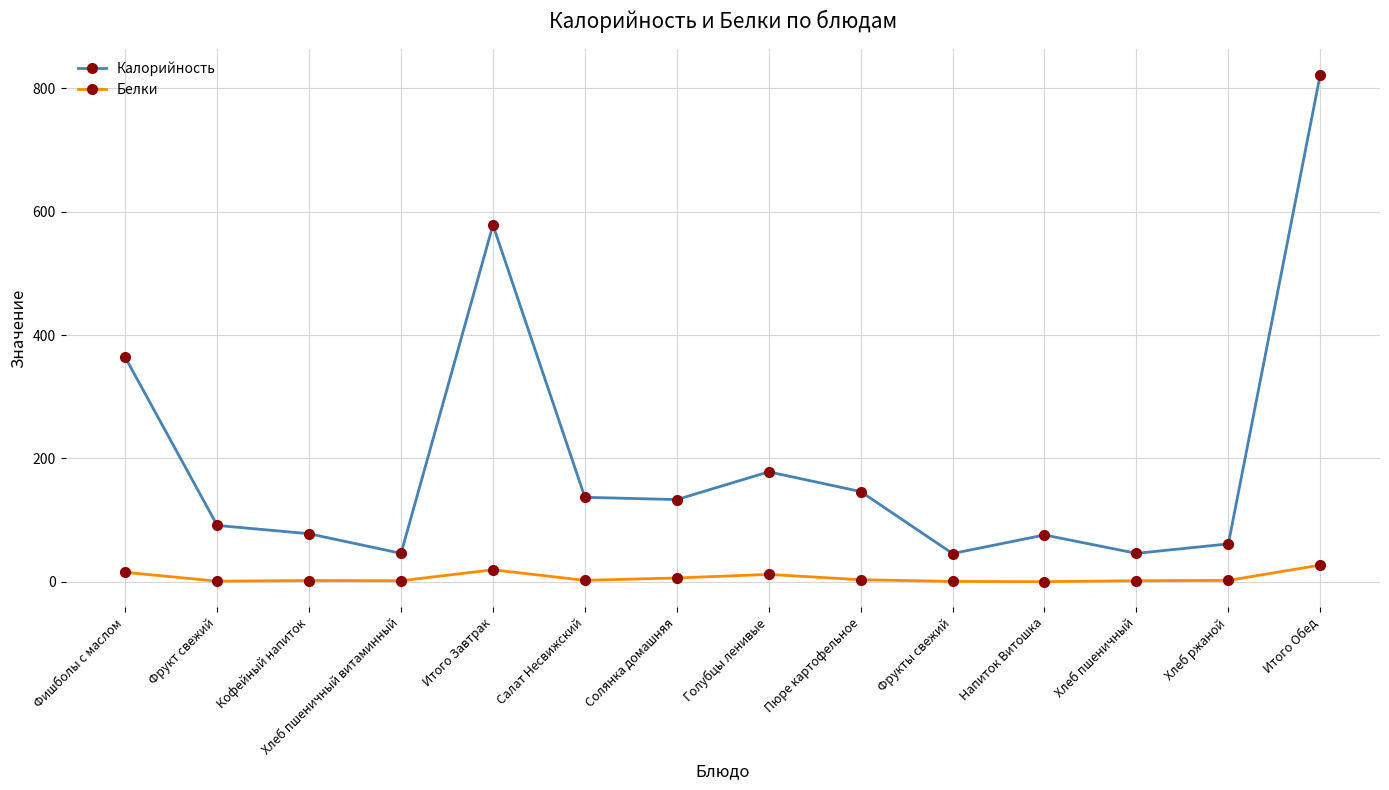

True or false: Белки has more than 1 points higher than both neighbors.

True